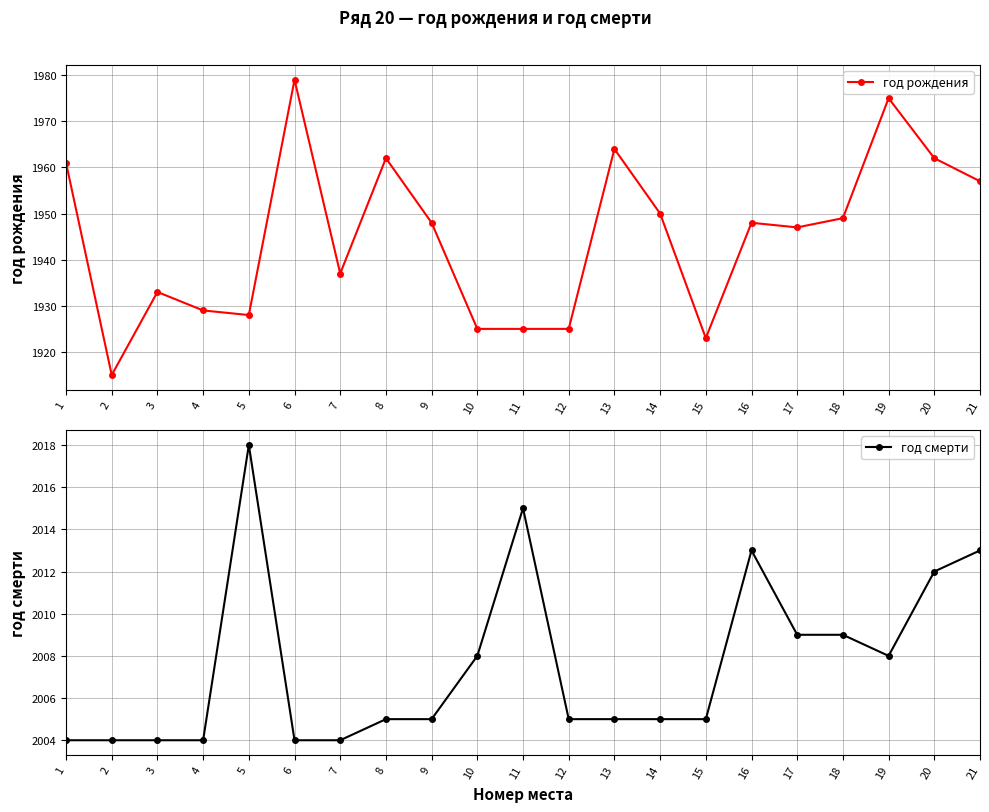

Reading left to right, list all the values displayed in this chart.

год рождения: 1961	1915	1933	1929	1928	1979	1937	1962	1948	1925	1925	1925	1964	1950	1923	1948	1947	1949	1975	1962	1957
год смерти: 2004	2004	2004	2004	2018	2004	2004	2005	2005	2008	2015	2005	2005	2005	2005	2013	2009	2009	2008	2012	2013